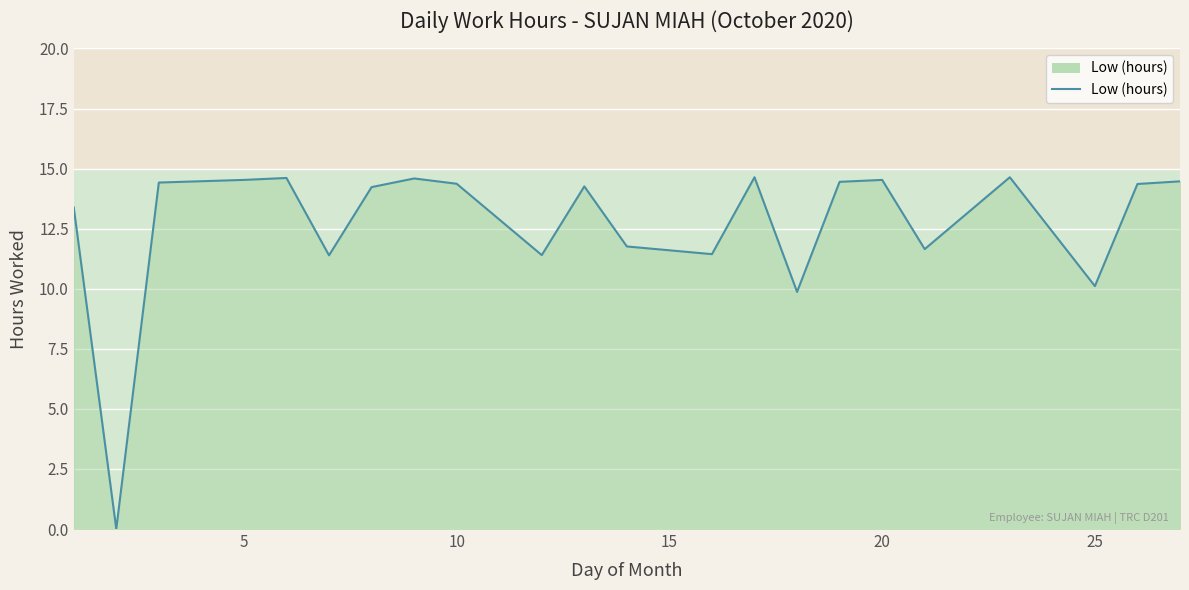

How many values are above zero?

21